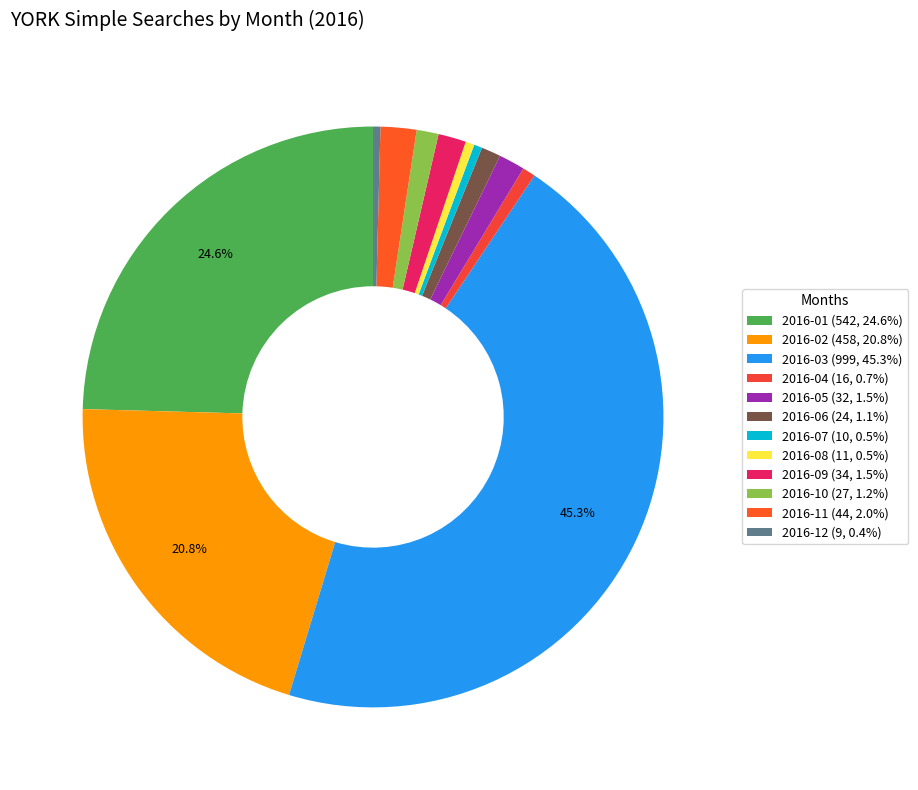

What is the largest slice in the pie chart?

2016-03